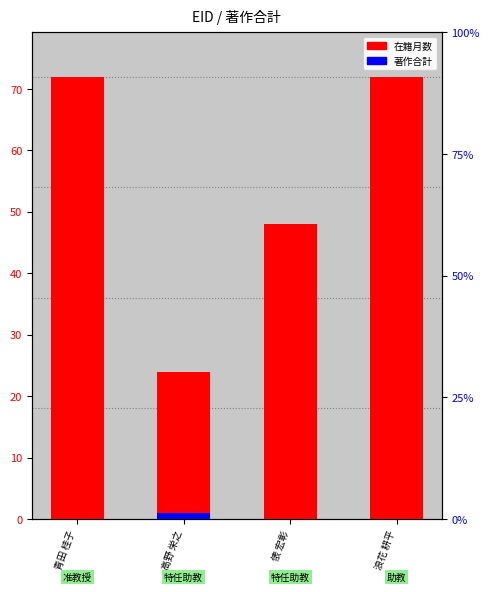

What is the average value of the 在籍月数 series?

54